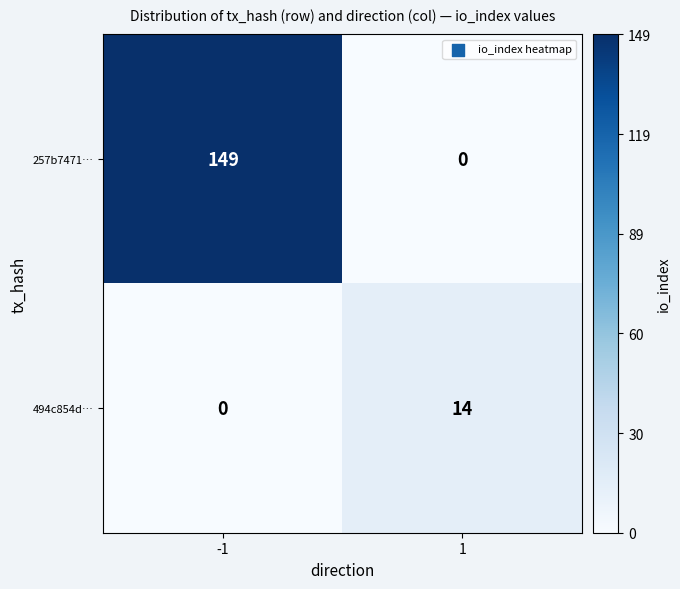

The 494c854d… series shows 0 at -1. True or false?

True